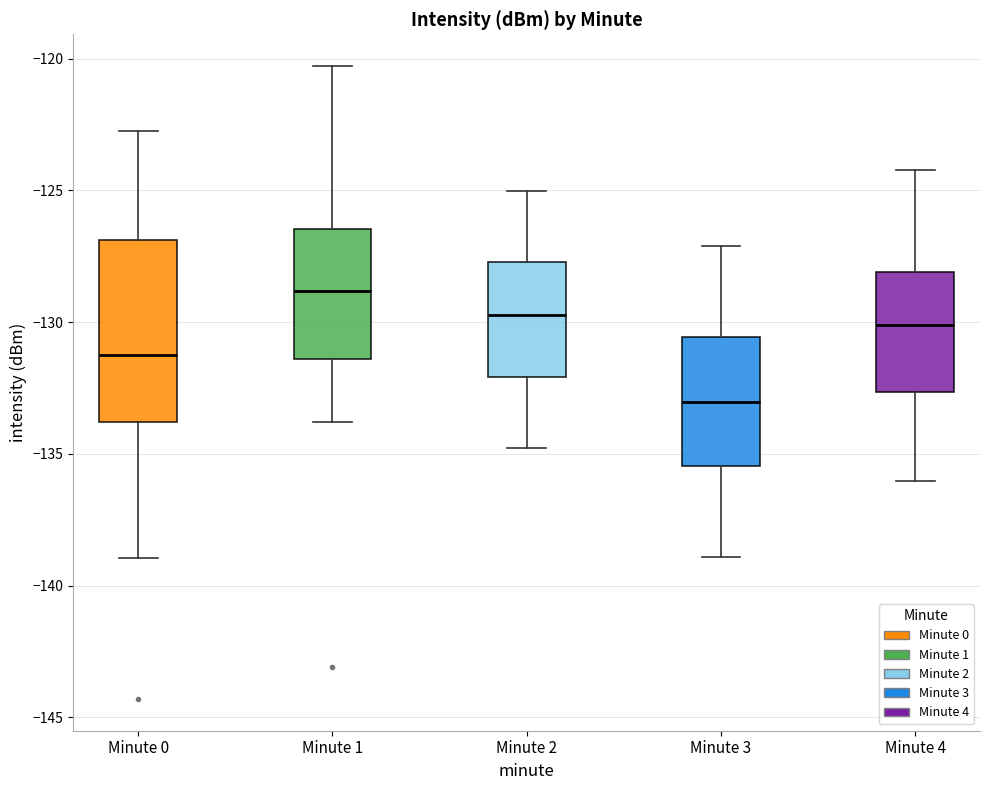

Comparing the boxes themselves (not the whiskers), which one is the tallest?

Minute 0